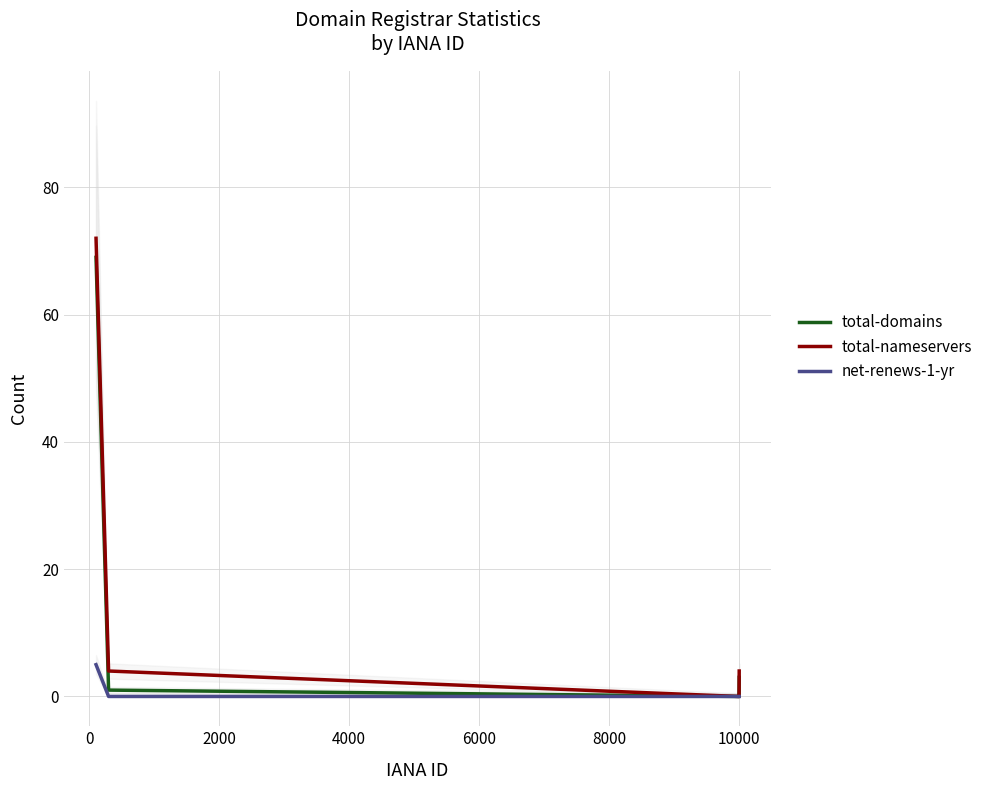

Is this an area chart (filled region under the line)?

No